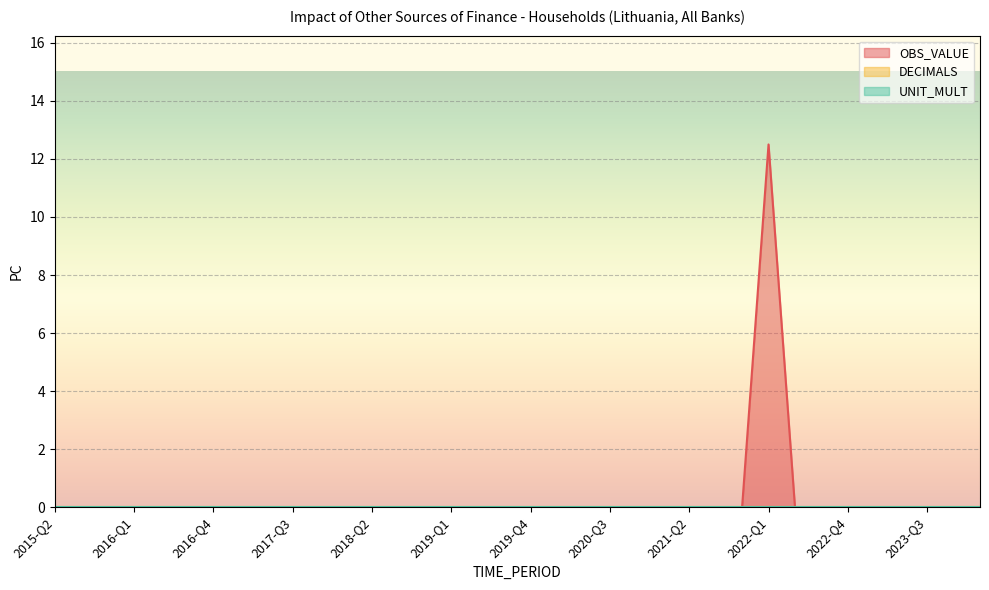

Where is OBS_VALUE nearest to the value 6?

2015-Q2